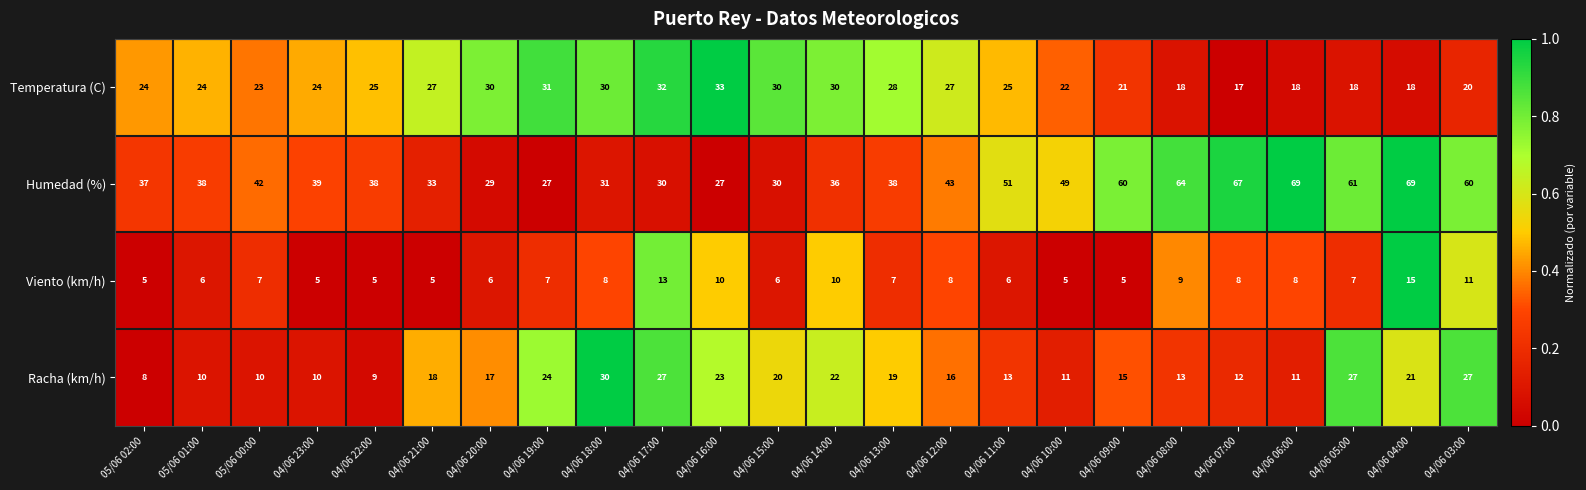

What is the maximum value shown in the chart?

69